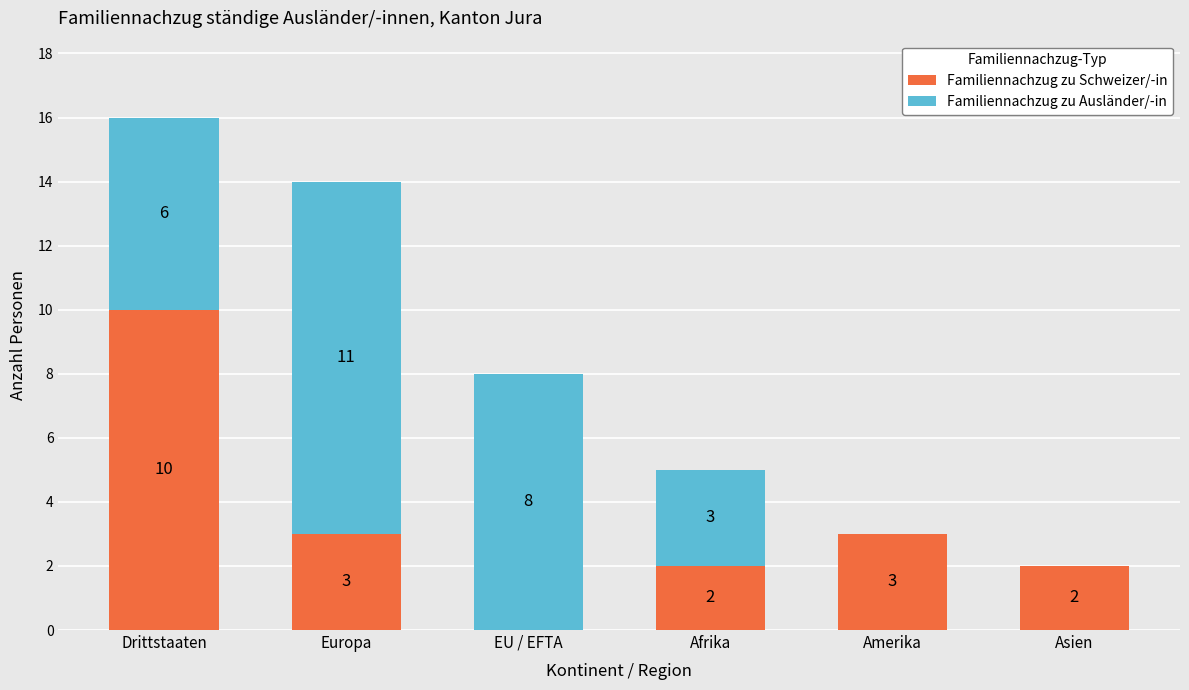

What is the total value across all series at Drittstaaten?

16